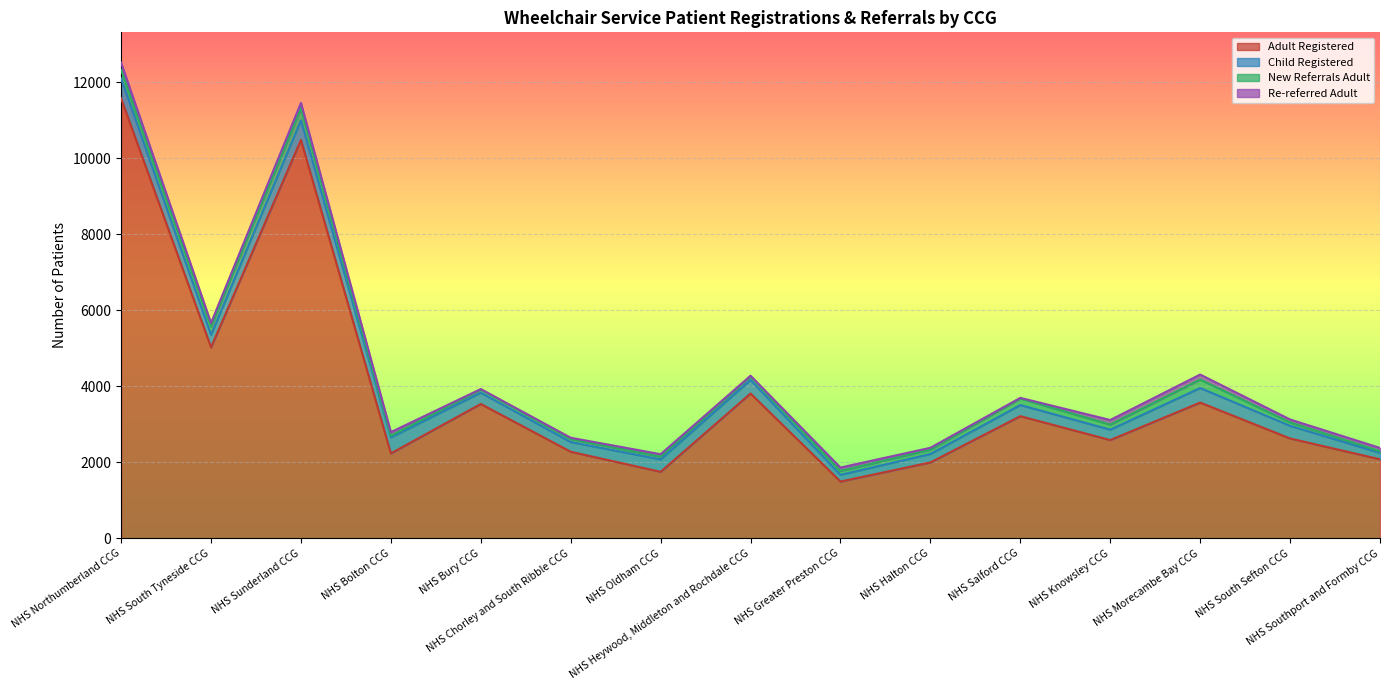

What is the maximum value for Re-referred Adult?

185